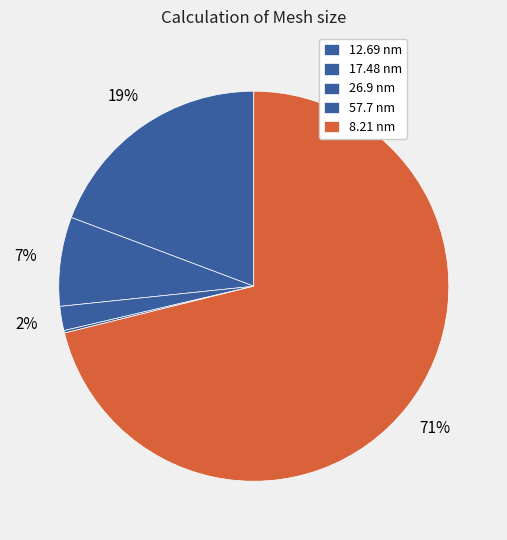

Which category accounts for the majority?

8.21 nm